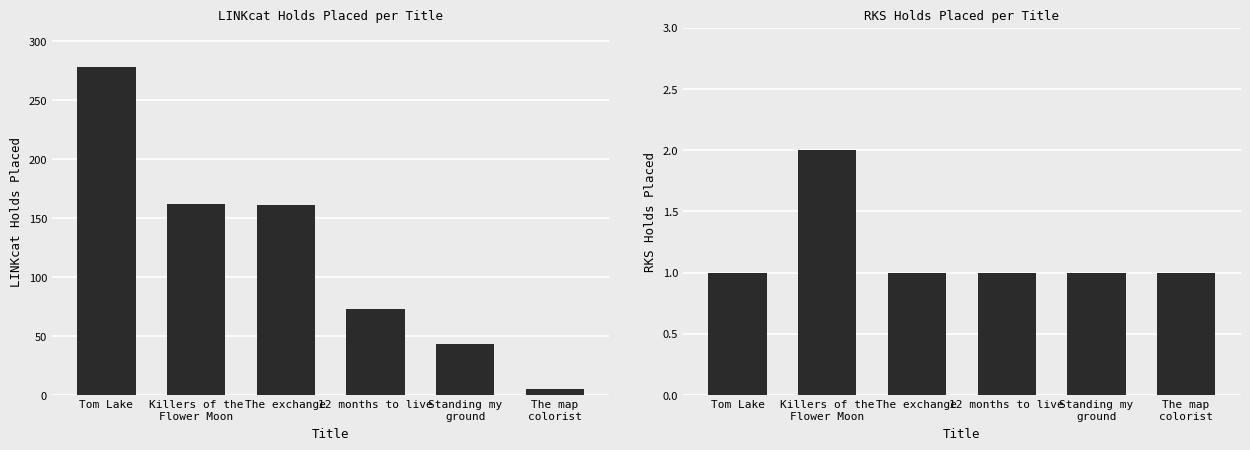

Is it true that LINKcat Holds Placed equals 64 at The exchange?

False